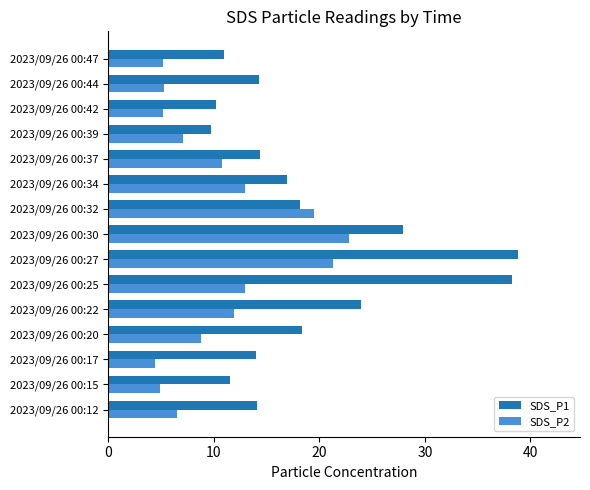

What is the difference between the highest and lowest values at 2023/09/26 00:34?

4.0